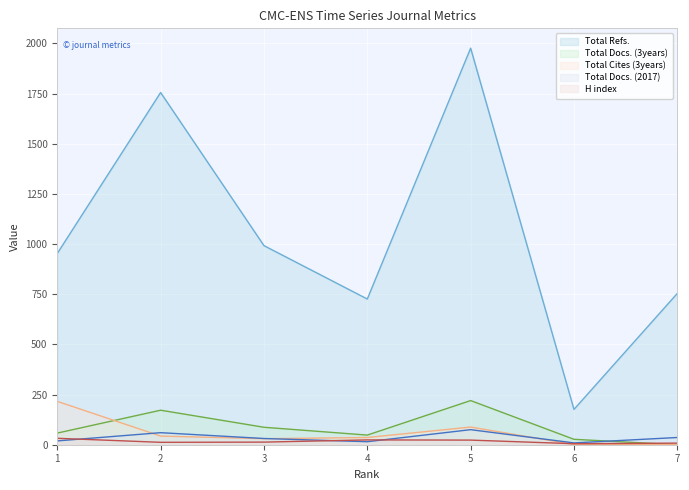

Reading right to left, list all the values displayed in this chart.

H index: 8	5	23	24	13	12	32
Total Docs. (2017): 36	9	75	15	31	60	19
Total Docs. (3years): 0	27	220	48	87	172	58
Total Refs.: 754	176	1976	726	992	1755	953
Total Cites (3years): 0	1	88	36	30	43	216